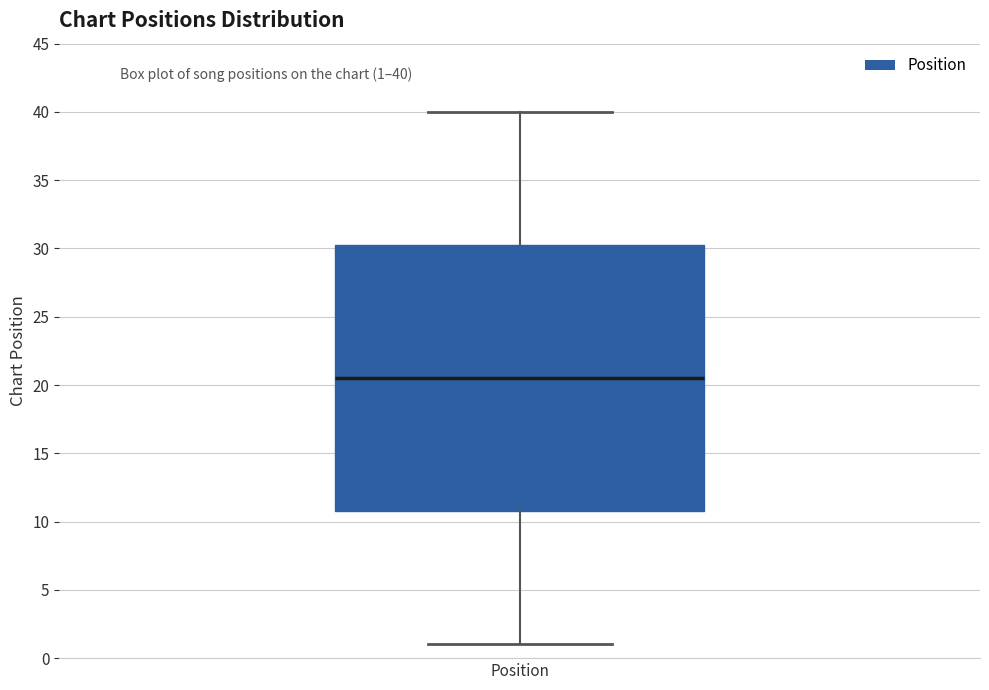

Transcribe this box plot: give where the median line is, the range the box spans, and where the two whiskers end, as read against the y-axis. The values are not printed on the chart, so give them approximately, as read against the axis.

median 20.5, box 11.0 to 30.5, whiskers 1.0 to 40.0